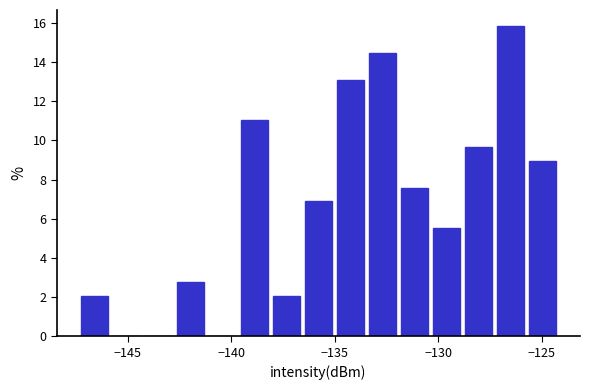

Around what value on the x-axis is the tallest bar? Give the approximate position of its centre, as read against the axis.

-126.5